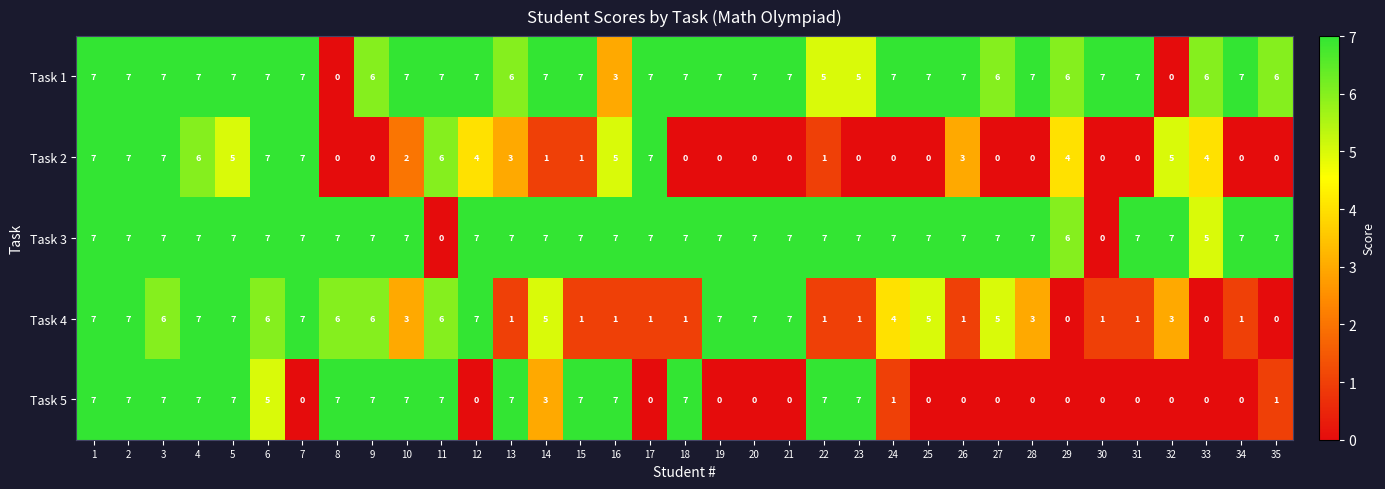

Is it true that Task 3 equals 7 at 9?

True